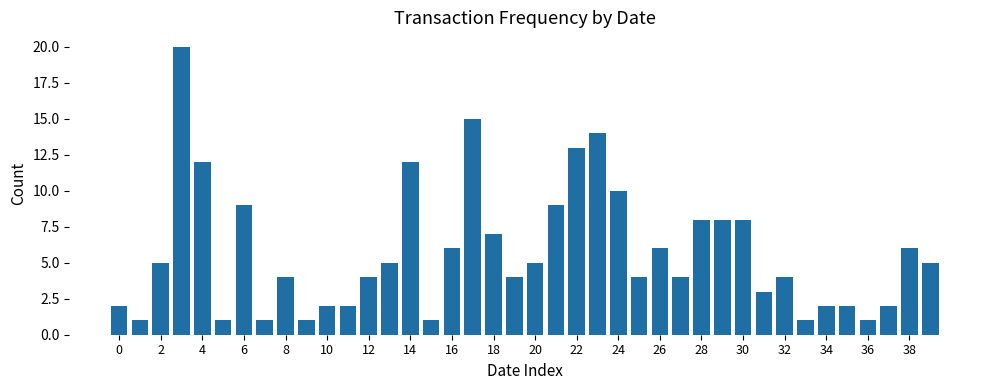

Are the bars horizontal?

No